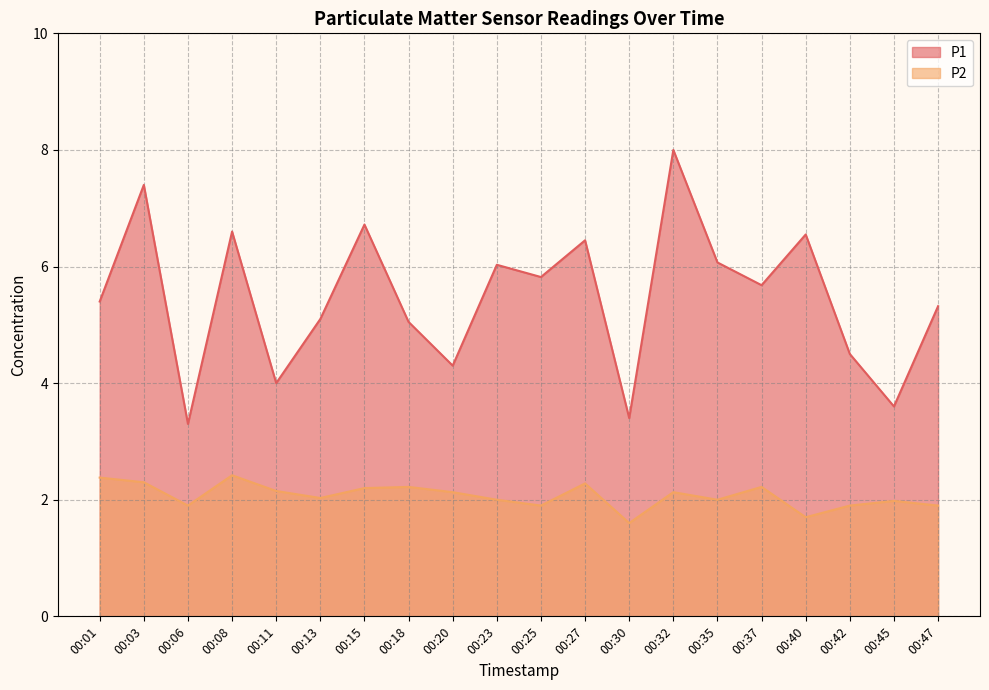

List the series in order of their overall mean, highest first.

P1, P2